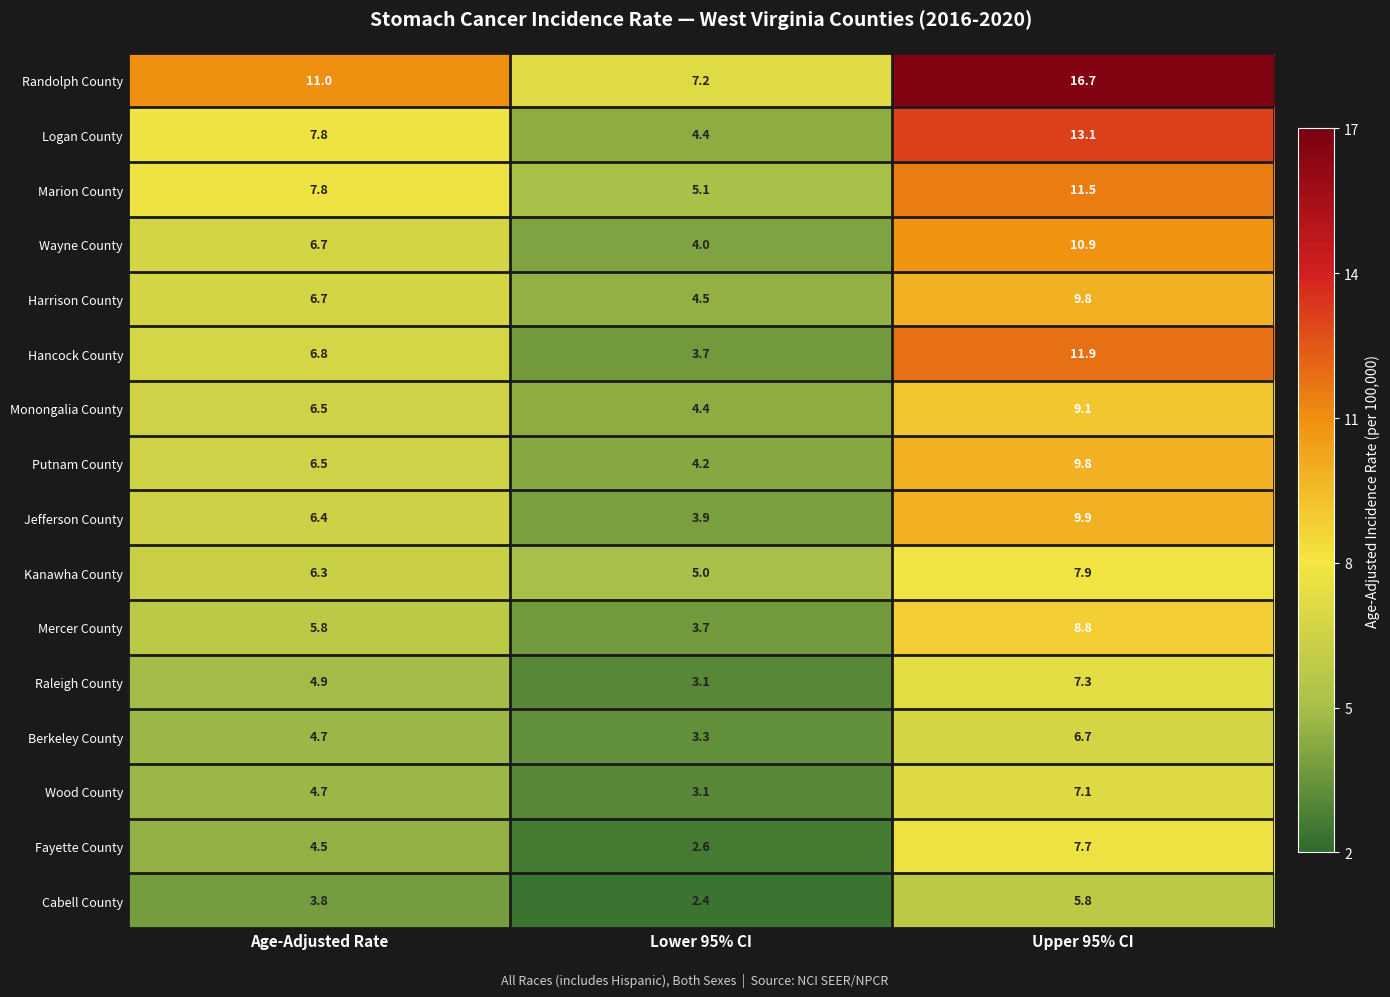

What is the approximate value of Marion County at Upper 95% CI?

11.5